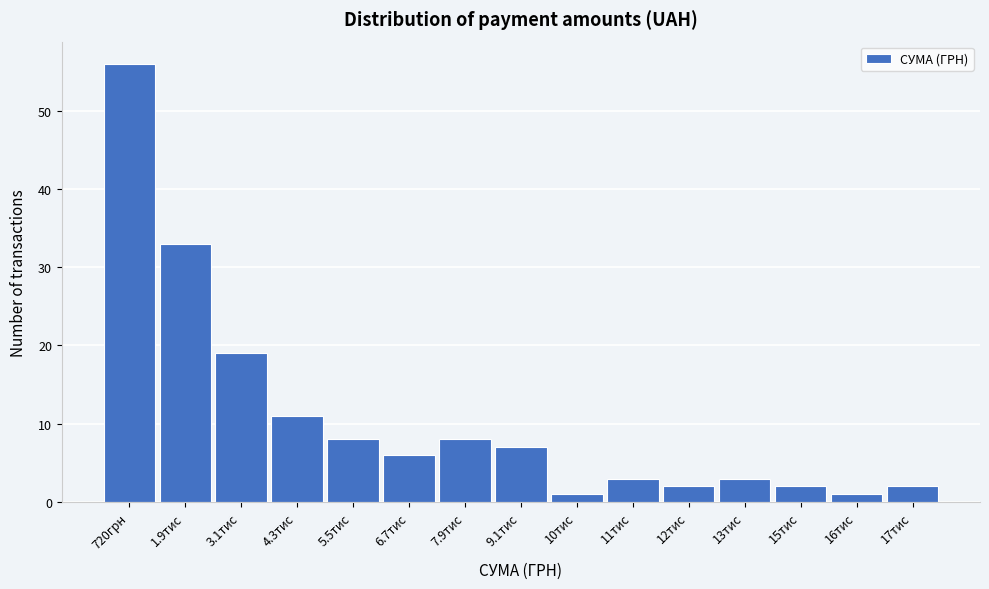

Reading left to right, what are all the values shown in this chart?

720грн=56	1.9тис=33	3.1тис=19	4.3тис=11	5.5тис=8	6.7тис=6	7.9тис=8	9.1тис=7	10тис=1	11тис=3	12тис=2	13тис=3	15тис=2	16тис=1	17тис=2